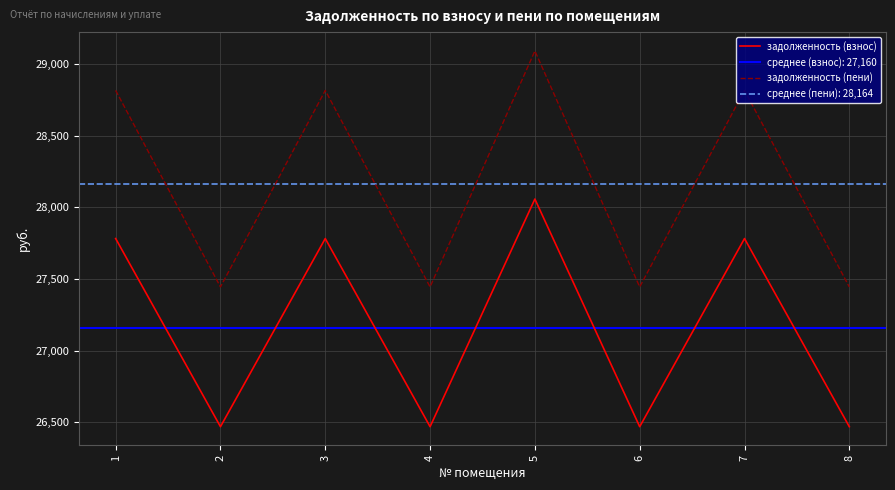

The value of задолженность (взнос) at 4 is 15556.8. True or false?

False